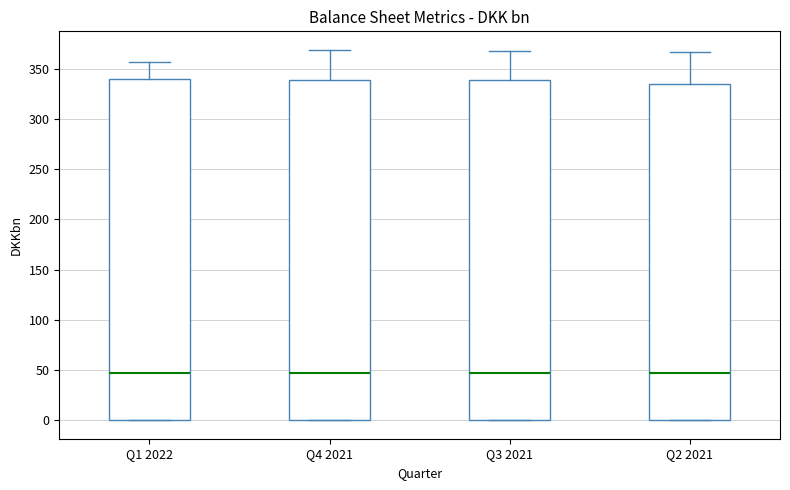

Where is the lower edge of the box for Q2 2021 on the y-axis? The values are not printed on the chart, so give them approximately, as read against the axis.

0